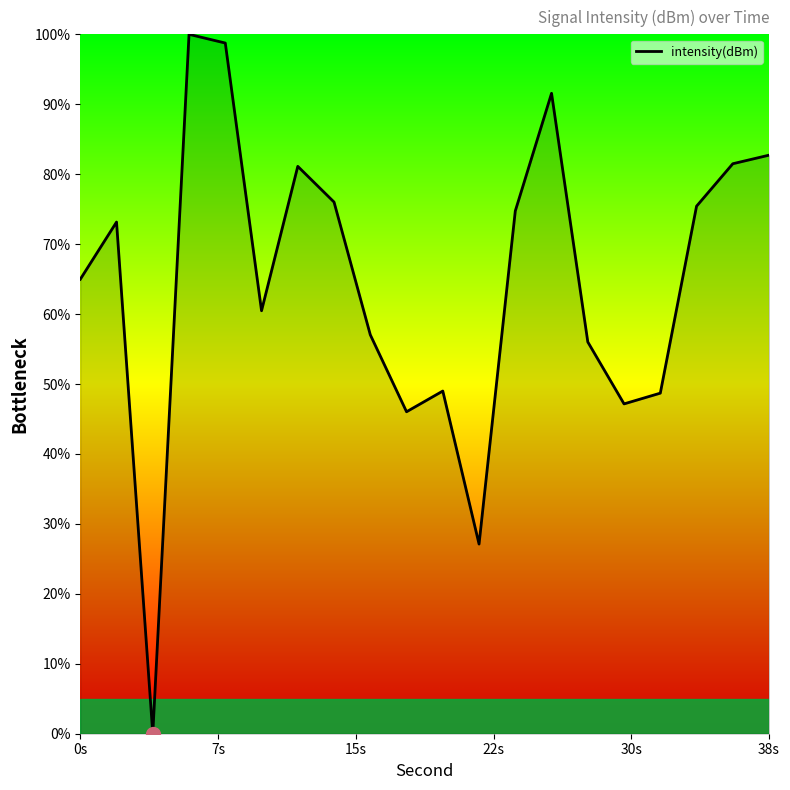

What is the greatest value displayed?

100.0